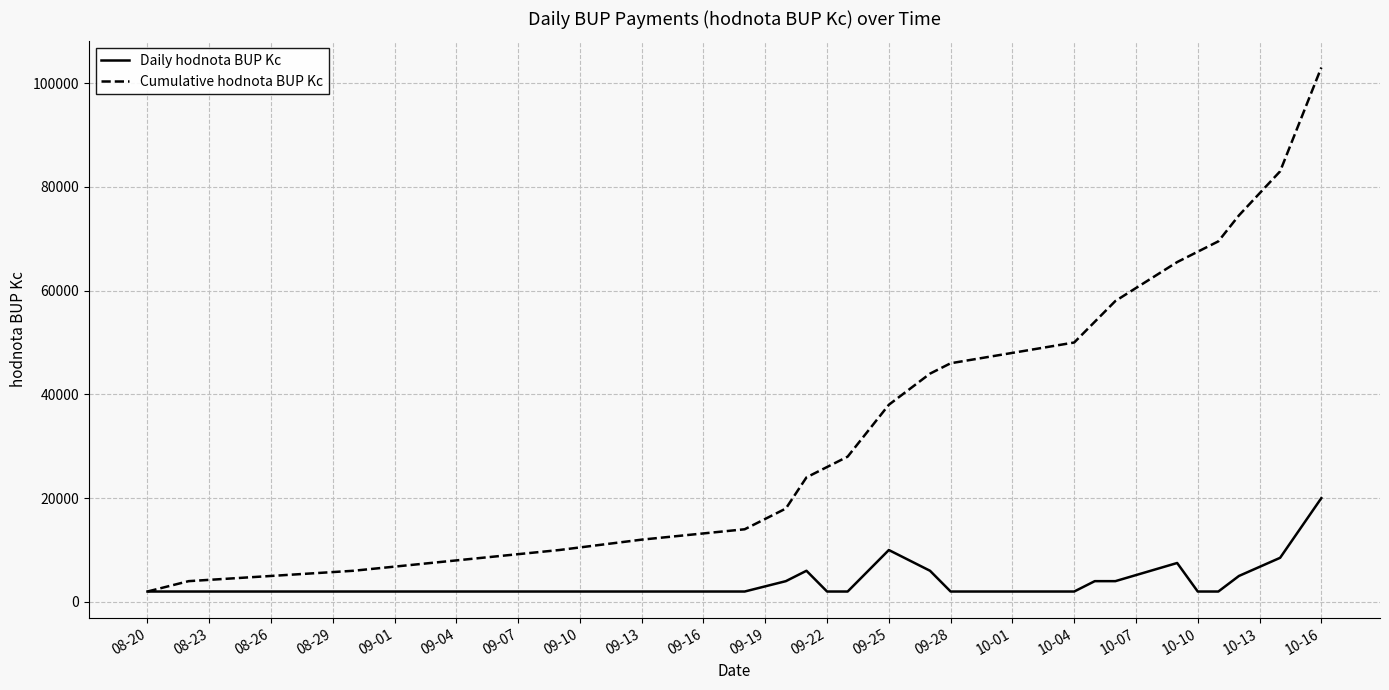

What is the highest value of the Daily hodnota BUP Kc series?

20000